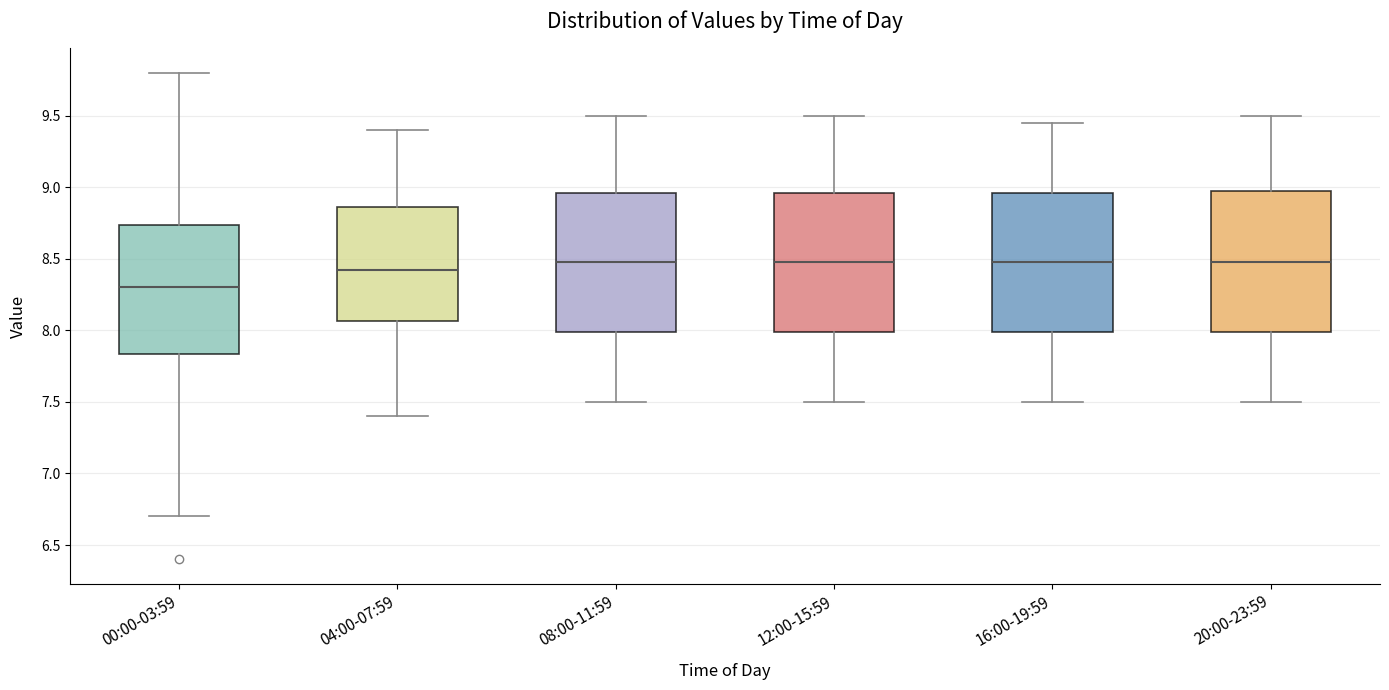

Reading left to right, read every box against the y-axis: the position of its median line, the range the box covers, and the ends of its whiskers. The values are not printed on the chart, so give them approximately, as read against the axis.

00:00-03:59: median 8.30, box 7.85 to 8.75, whiskers 6.70 to 9.80
04:00-07:59: median 8.45, box 8.05 to 8.85, whiskers 7.40 to 9.40
08:00-11:59: median 8.50, box 8.00 to 8.95, whiskers 7.50 to 9.50
12:00-15:59: median 8.50, box 8.00 to 8.95, whiskers 7.50 to 9.50
16:00-19:59: median 8.50, box 8.00 to 8.95, whiskers 7.50 to 9.45
20:00-23:59: median 8.50, box 8.00 to 9.00, whiskers 7.50 to 9.50